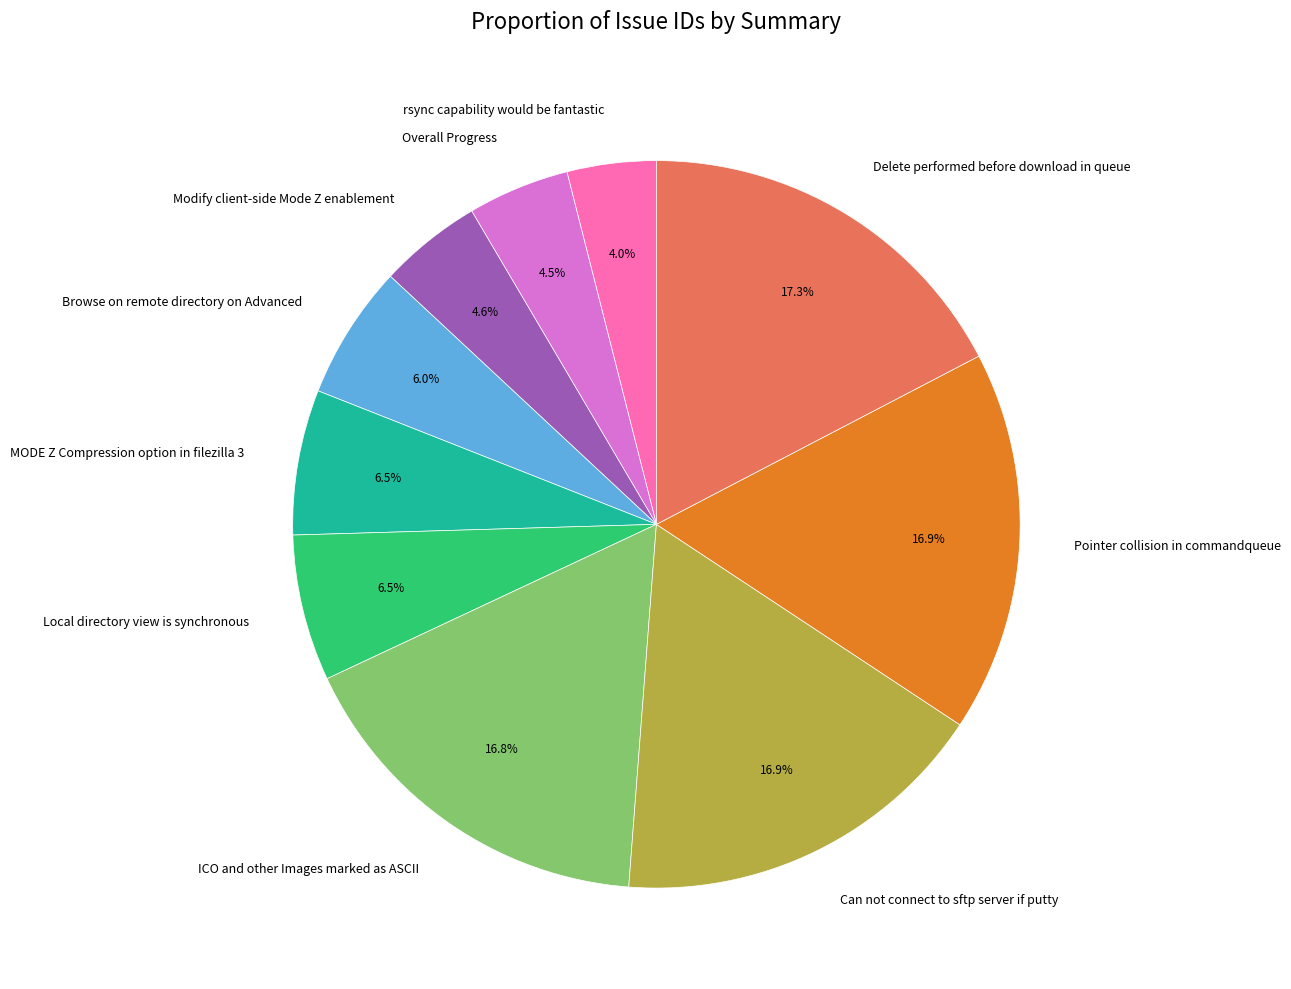

Approximately how many times larger is the value at Browse on remote directory on Advanced compared to Overall Progress?

1.3